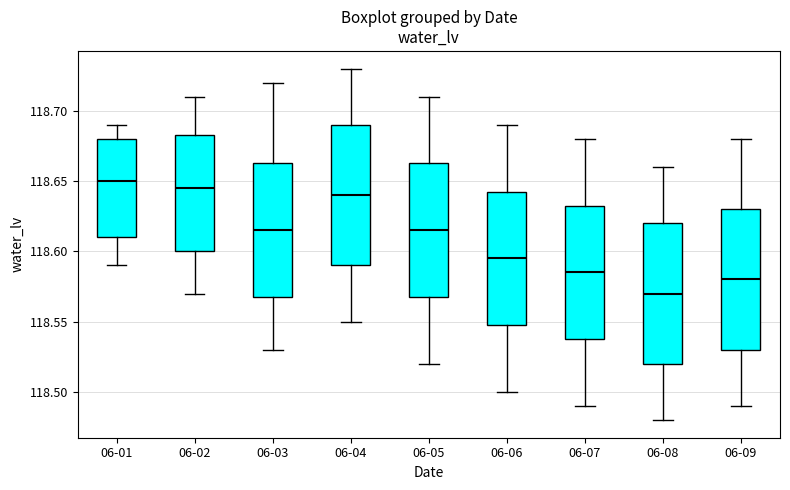

Which box has the lowest median line?

06-08